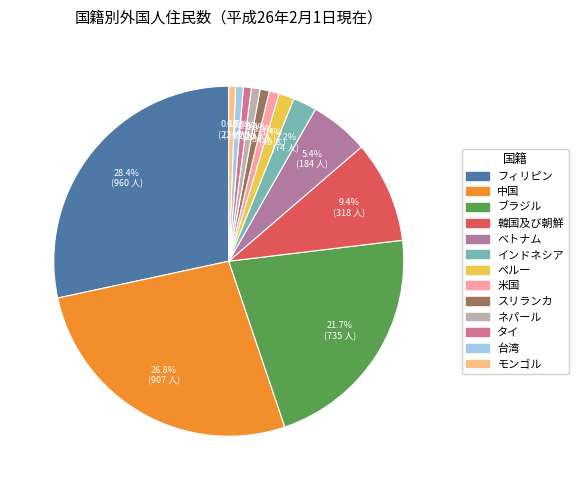

To the nearest percent, what is the combined percentage of ネパール and ブラジル?

23%